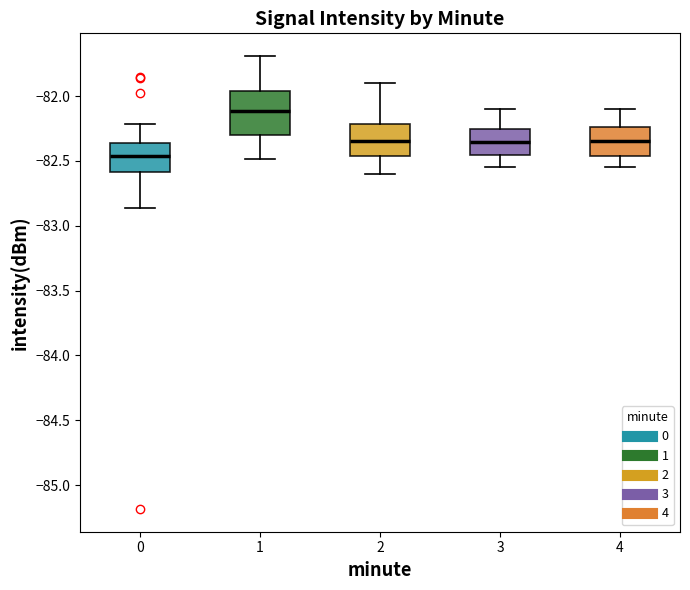

Which box is the tallest, from its lower edge to its upper edge?

1